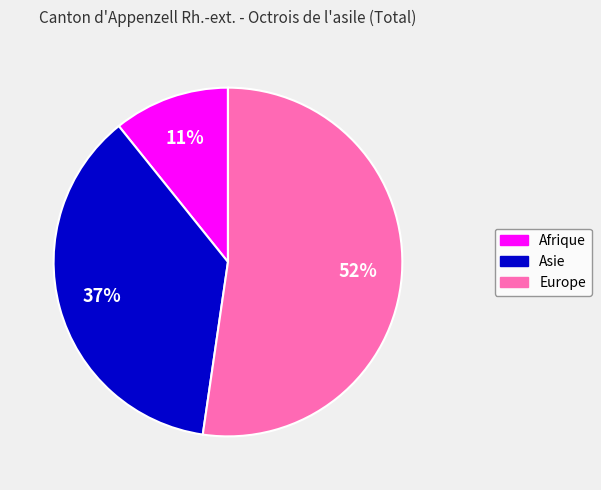

To the nearest percent, what is the difference between the largest and smallest slice percentages?

52%